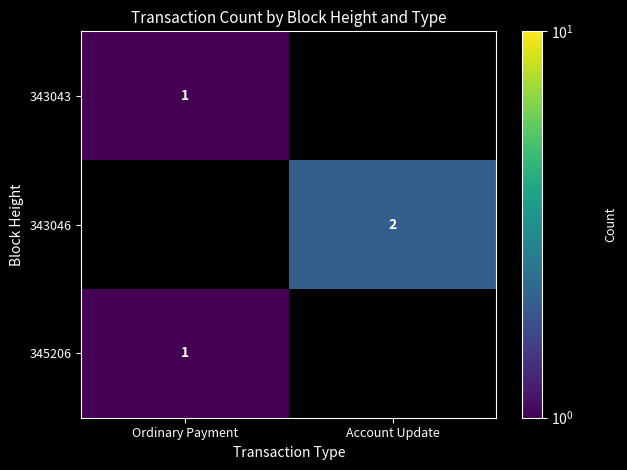

The 343046 series shows 2 at Account Update. True or false?

True